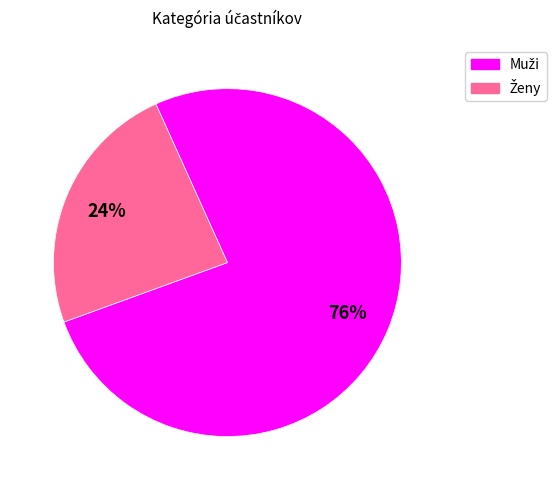

How many segments does this pie chart have?

2